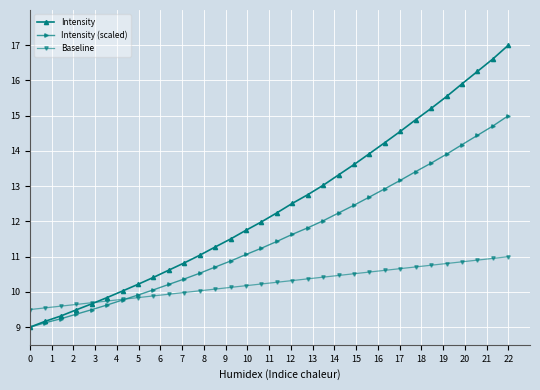

Which series has the largest total across all categories?

Intensity